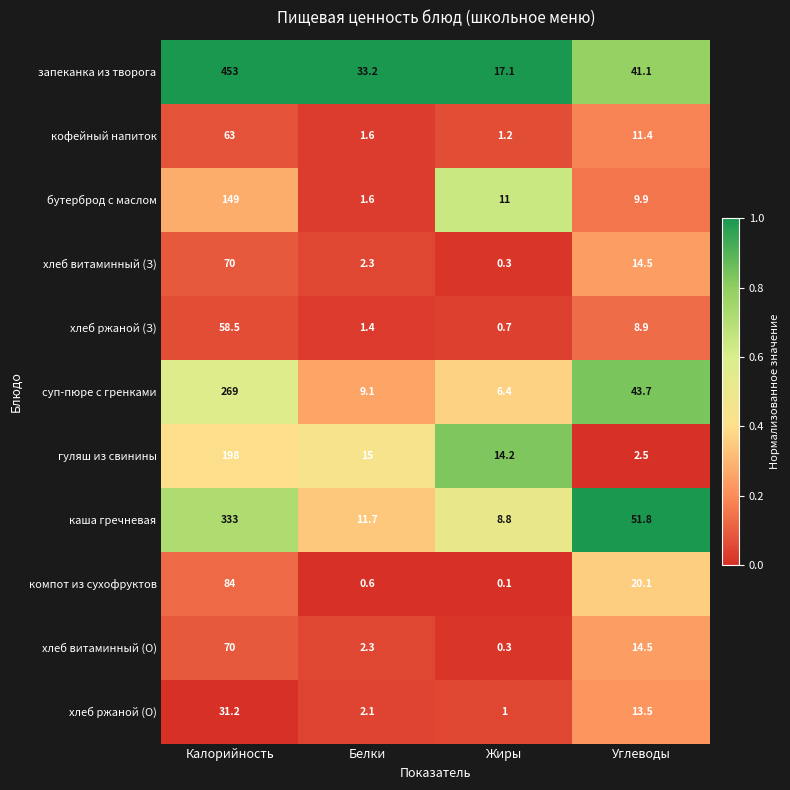

Which series changed the most between Калорийность and Белки?

запеканка из творога